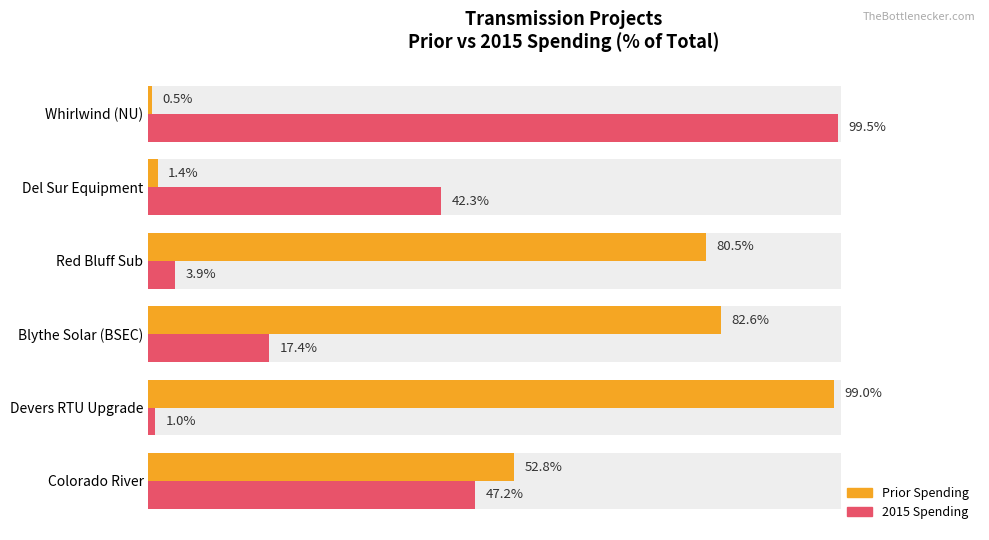

Is it true that 2015 Spending equals 1.0 at 60?

False